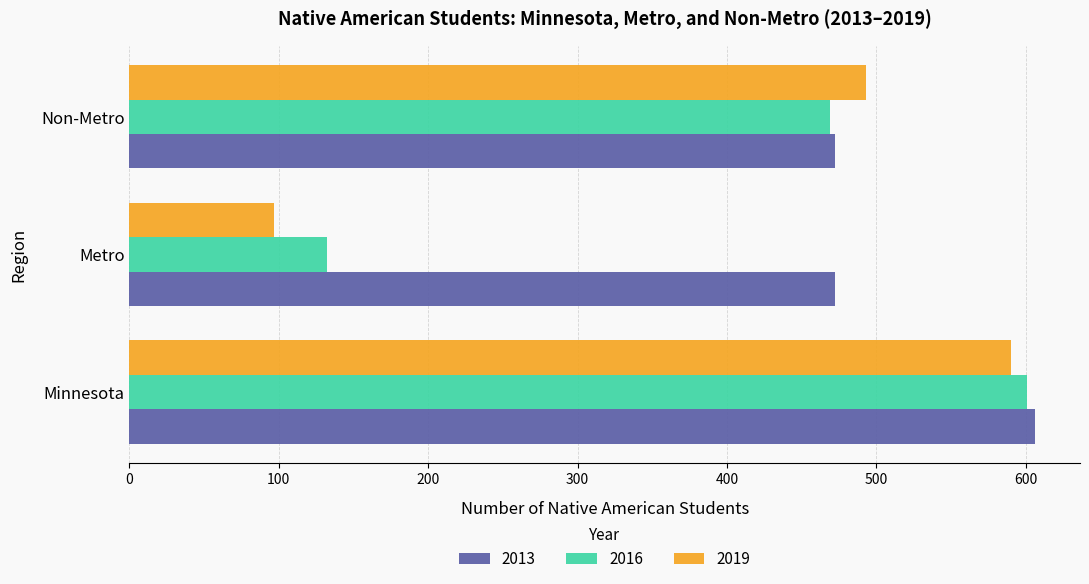

Count the 2019 values in the range 97 to 590.

3